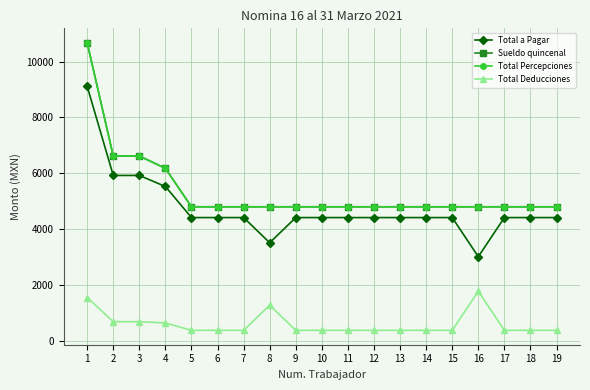

Is this an area chart (filled region under the line)?

No